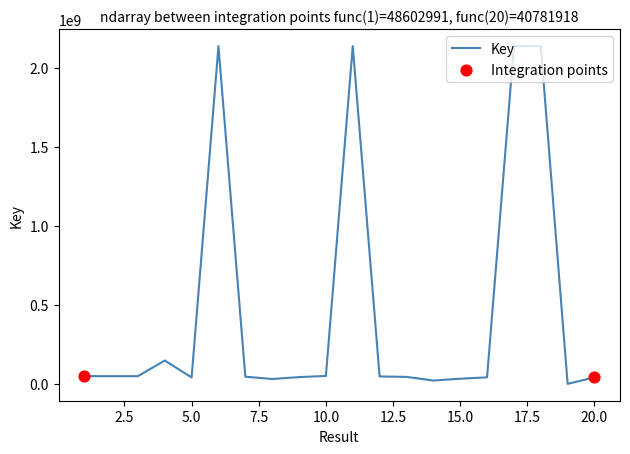

What is the maximum value shown in the chart?

2137759554